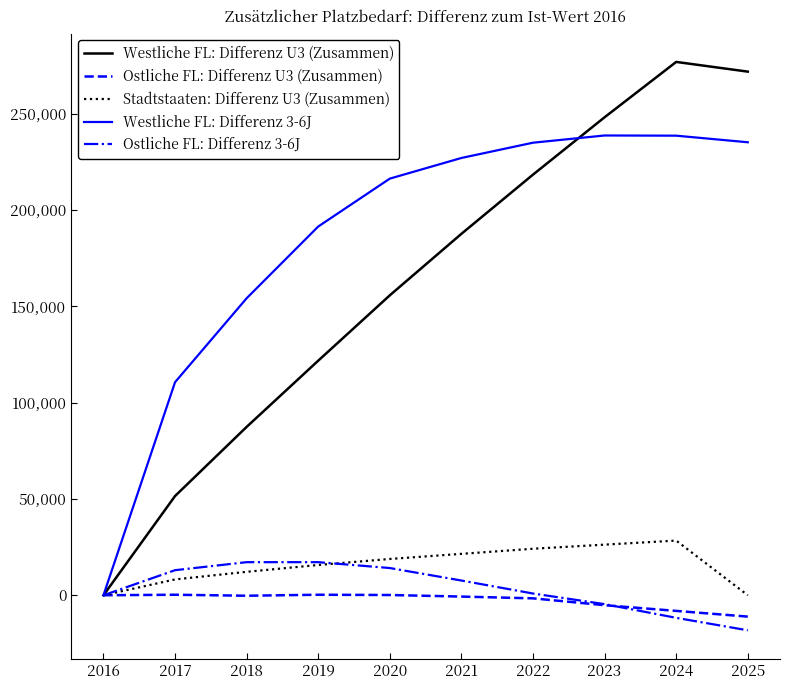

What is the difference between the maximum and minimum values in the Ostliche FL: Differenz U3 (Zusammen) series?

11348